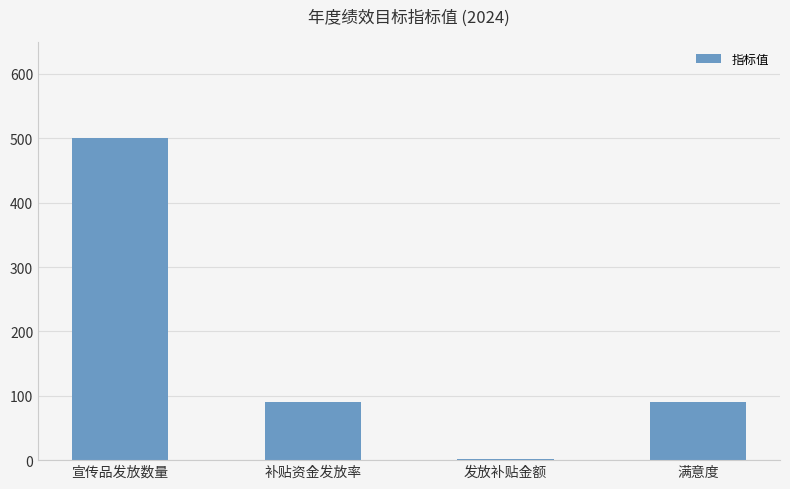

What is the greatest value displayed?

500